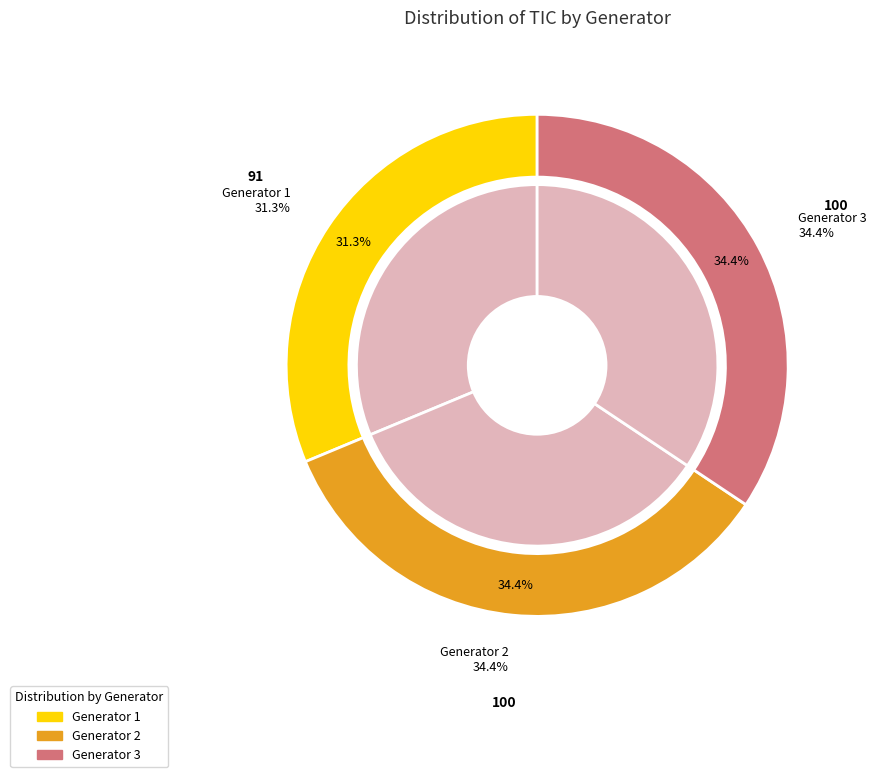

Which slice is the smallest?

Generator 1